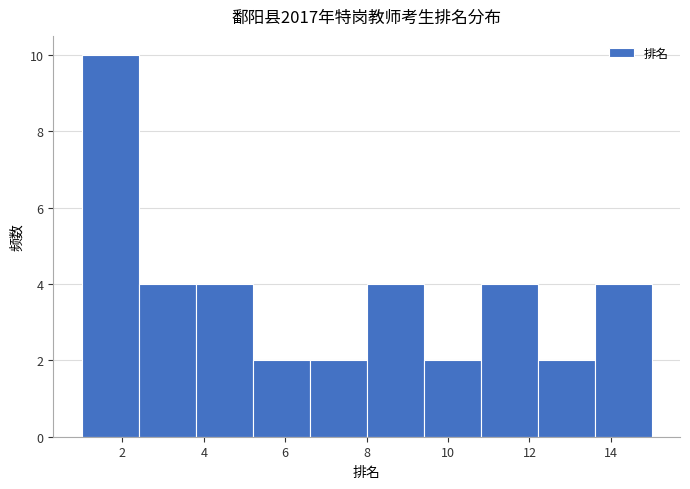

How tall is the bar that spans 8.0 to 9.4 on the x-axis? The values are not printed on the chart, so give them approximately, as read against the axis.

4